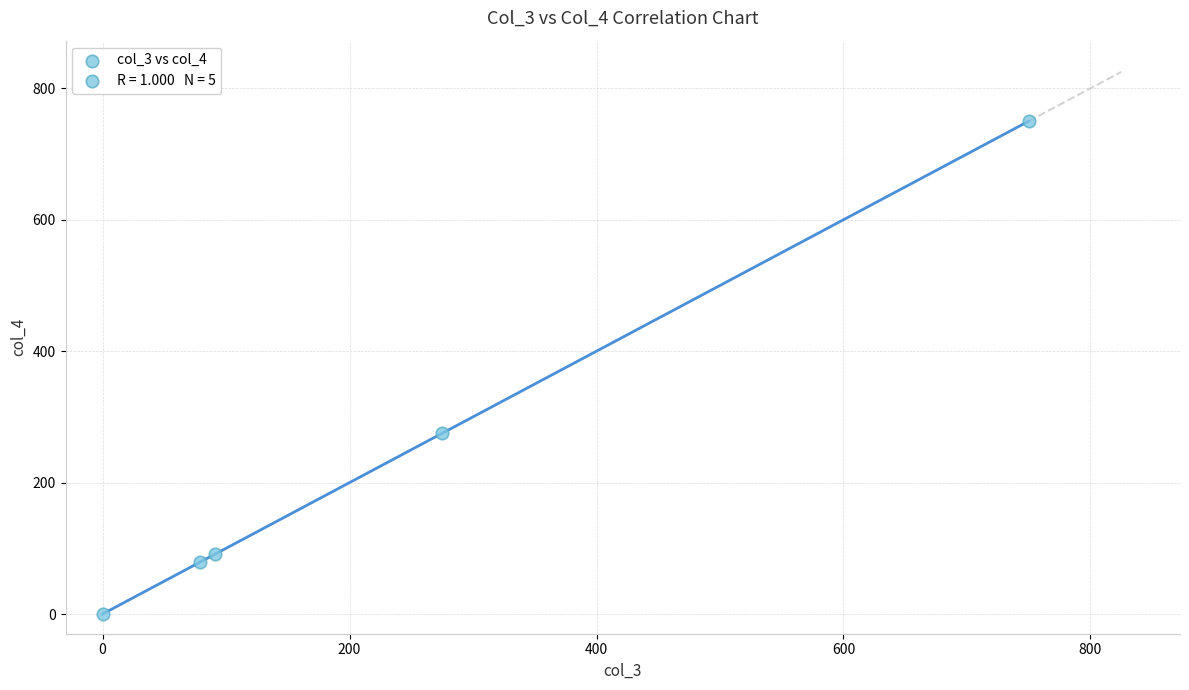

What is the range of Y values (max minus min)?

750.0